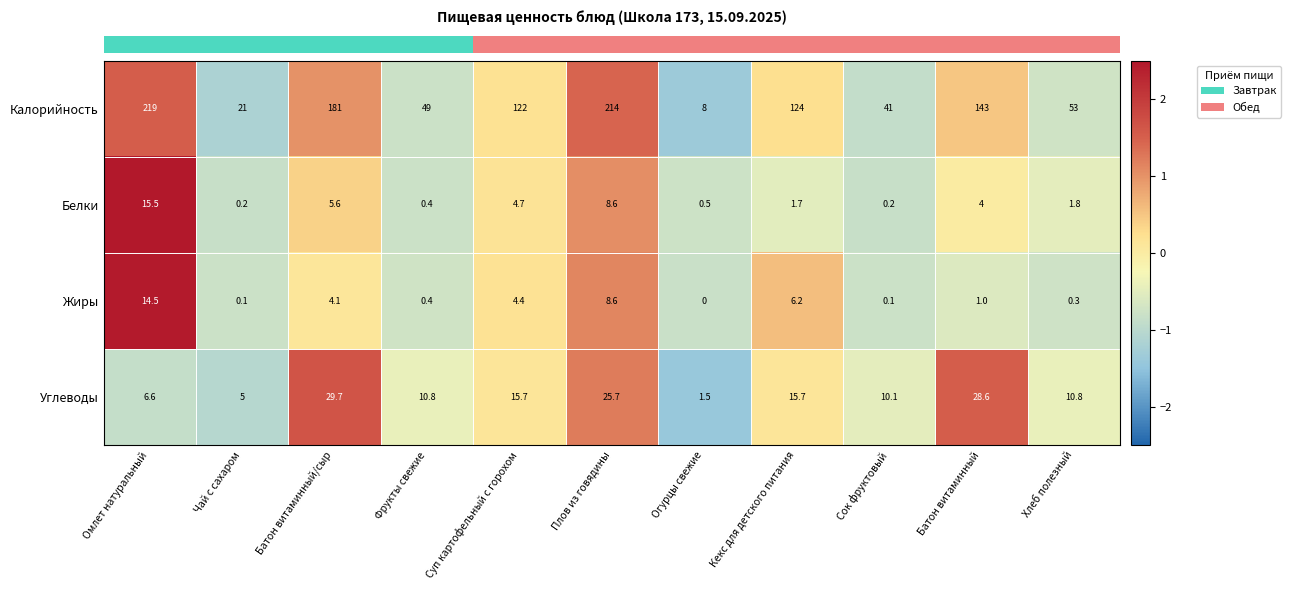

What is the total value across all series at Чай с сахаром?

26.3